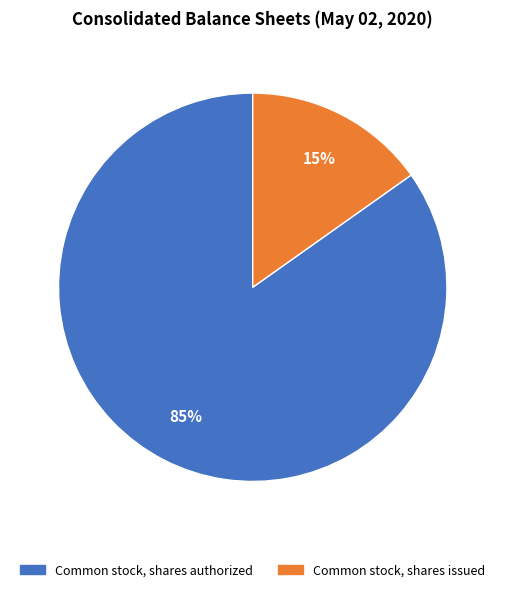

To the nearest percent, what is the combined percentage of Common stock, shares issued and Common stock, shares authorized?

100%